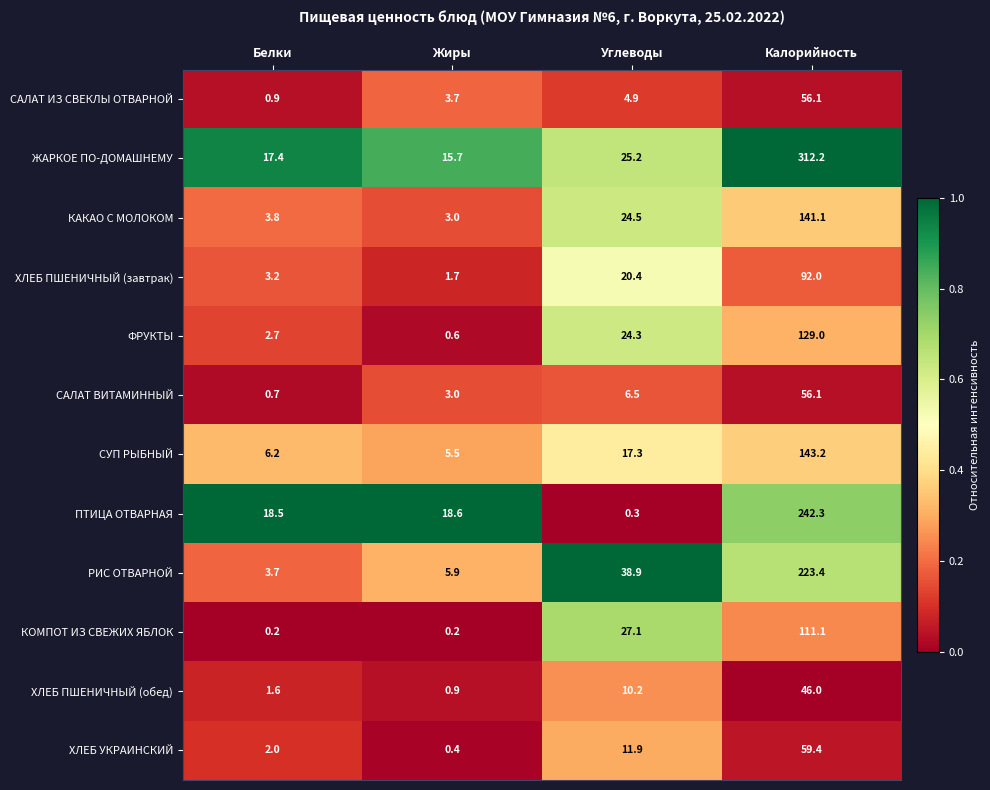

Count the number of data series in this chart.

12